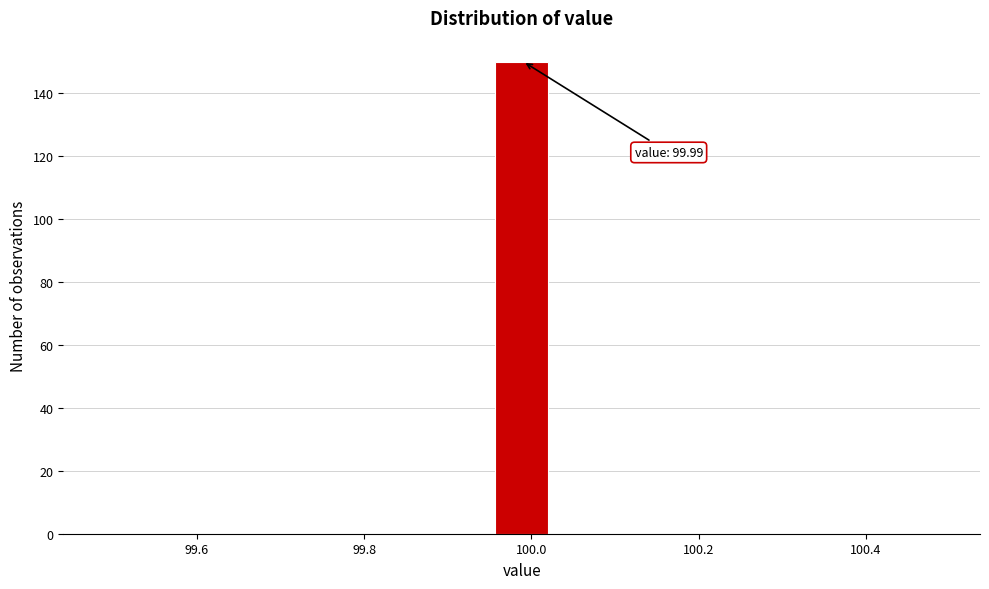

Around what value on the x-axis is the tallest bar? Give the approximate position of its centre, as read against the axis.

99.98